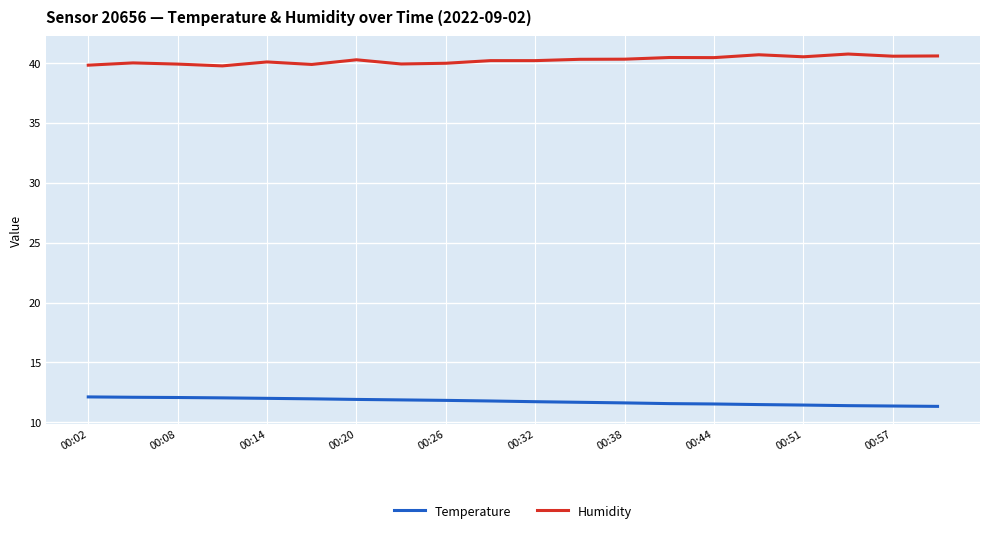

True or false: Humidity and Temperature cross at least once.

False